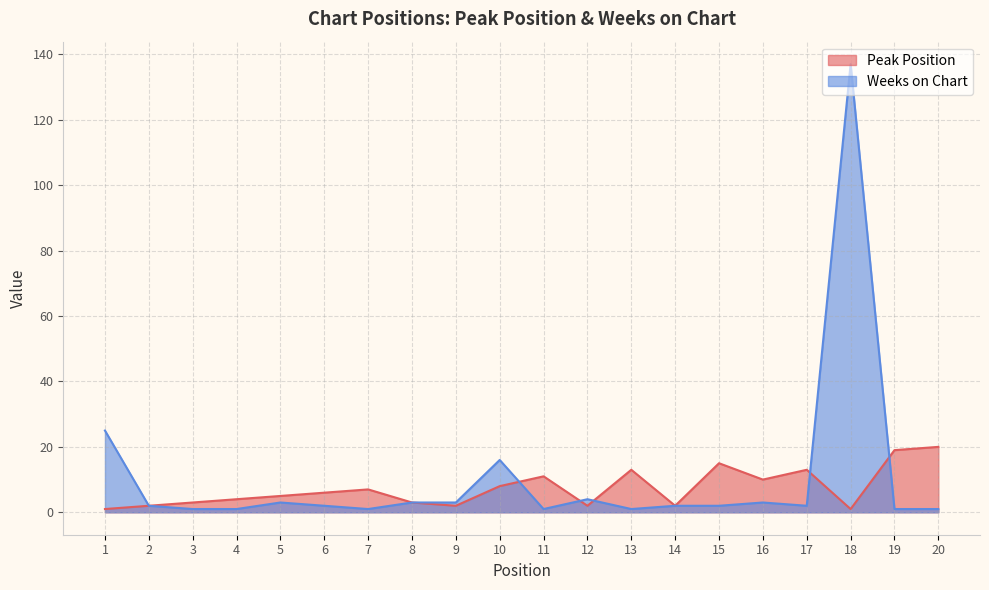

At which category is the sum across all series the highest?

18